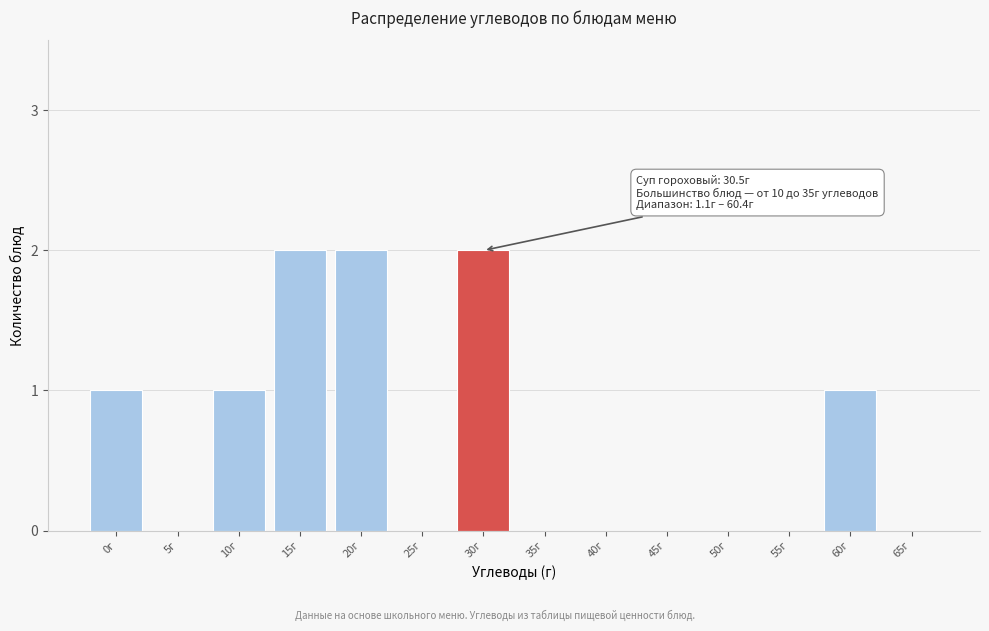

Reading left to right, what are all the values shown in this chart?

0г=1	5г=0	10г=1	15г=2	20г=2	25г=0	30г=2	35г=0	40г=0	45г=0	50г=0	55г=0	60г=1	65г=0